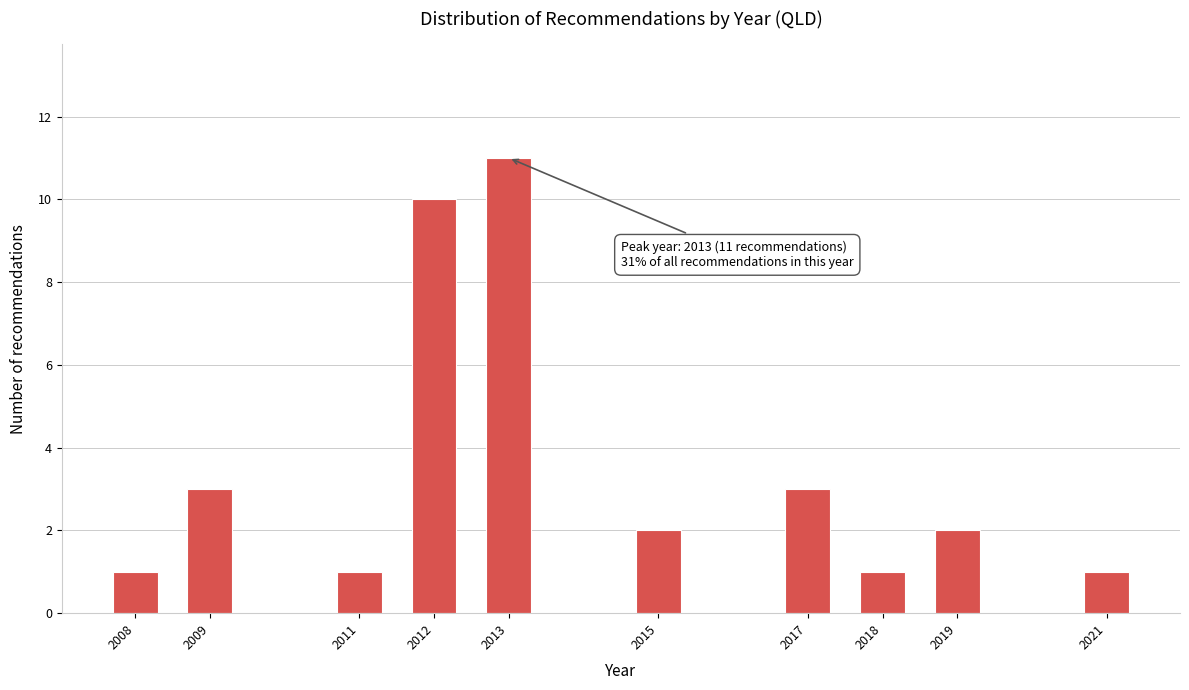

Reading left to right, list all the values displayed in this chart.

1	3	1	10	11	2	3	1	2	1